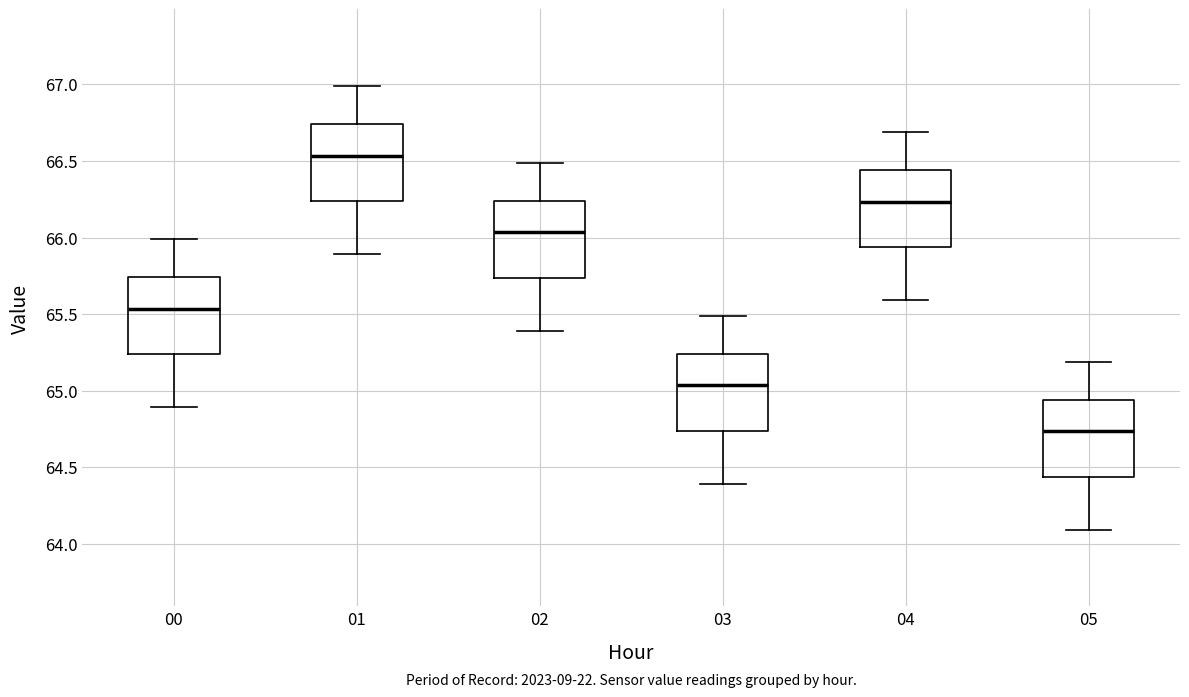

Reading left to right, transcribe this box plot: for each box, give where its median line is, the range the box spans, and where its two whiskers end, as read against the y-axis. The values are not printed on the chart, so give them approximately, as read against the axis.

00: median 65.55, box 65.25 to 65.75, whiskers 64.90 to 66.00
01: median 66.55, box 66.25 to 66.75, whiskers 65.90 to 67.00
02: median 66.05, box 65.75 to 66.25, whiskers 65.40 to 66.50
03: median 65.05, box 64.75 to 65.25, whiskers 64.40 to 65.50
04: median 66.25, box 65.95 to 66.45, whiskers 65.60 to 66.70
05: median 64.75, box 64.45 to 64.95, whiskers 64.10 to 65.20